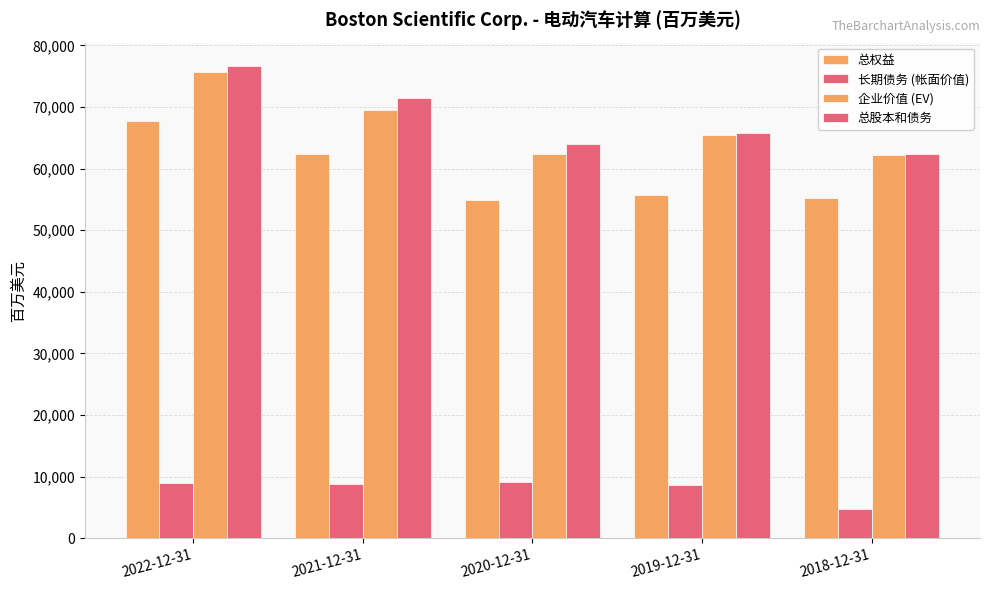

At which category is the sum across all series the highest?

2022-12-31